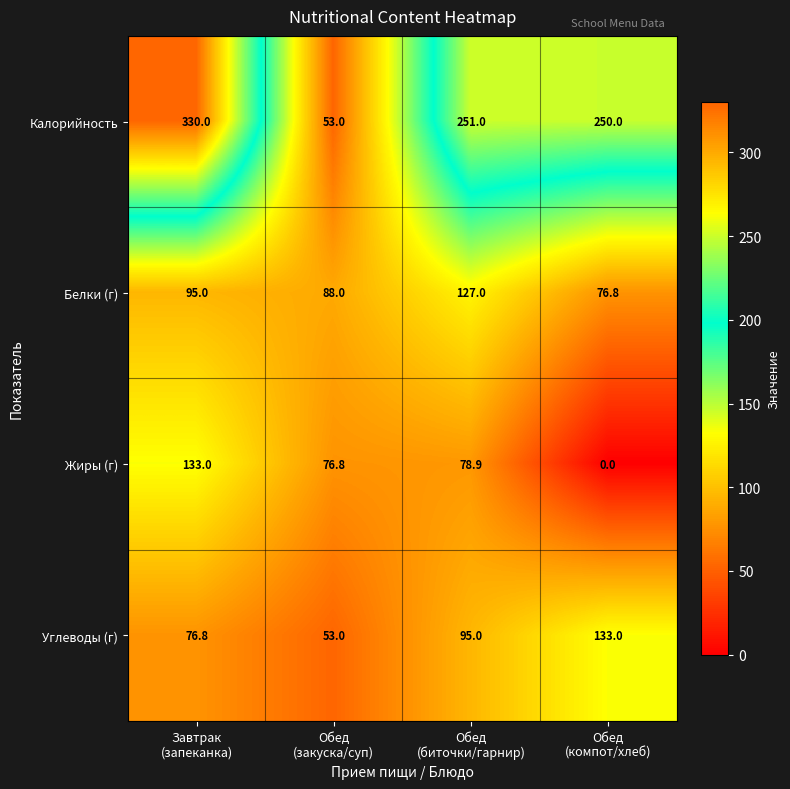

Which series has the largest total across all categories?

Калорийность